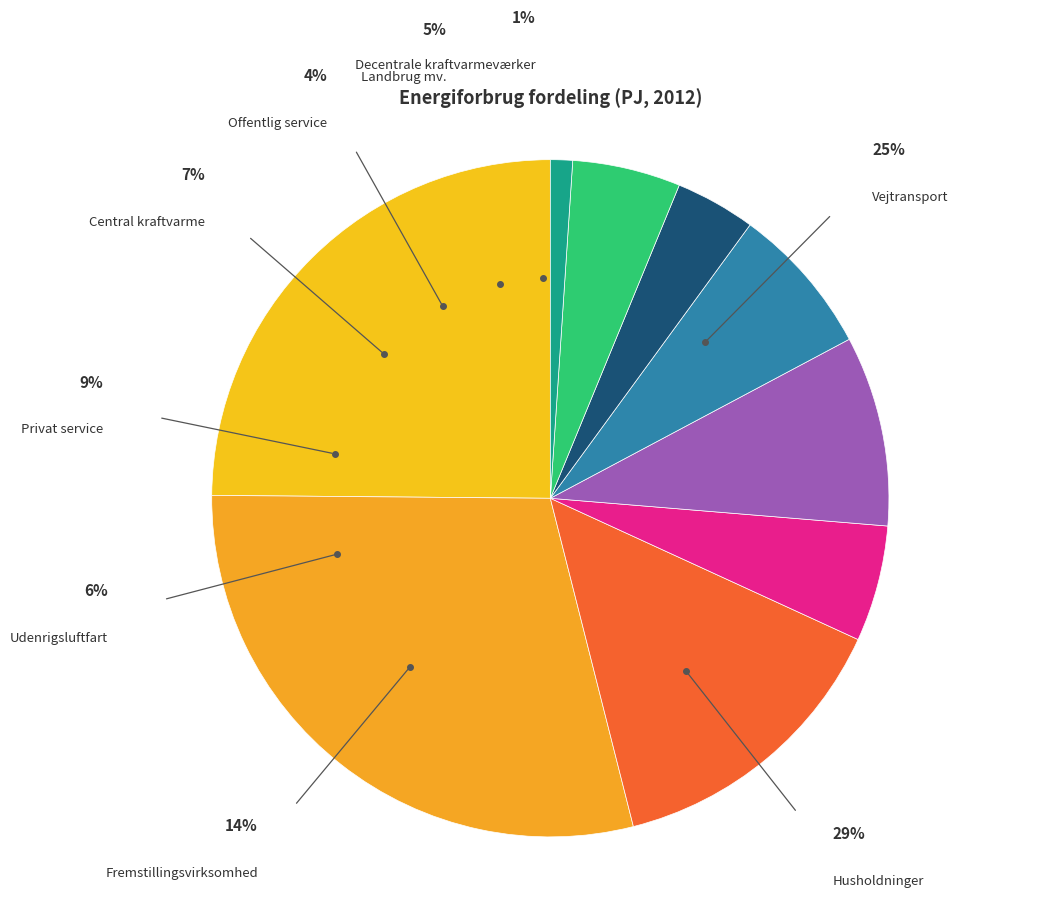

How many slices are in this pie chart?

9